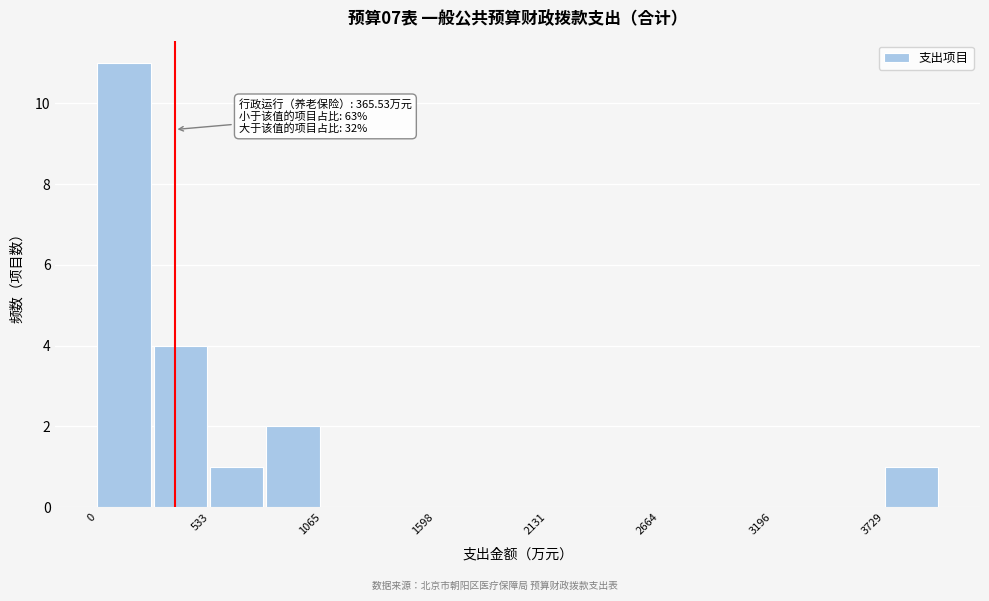

Around what value on the x-axis is the tallest bar? Give the approximate position of its centre, as read against the axis.

100